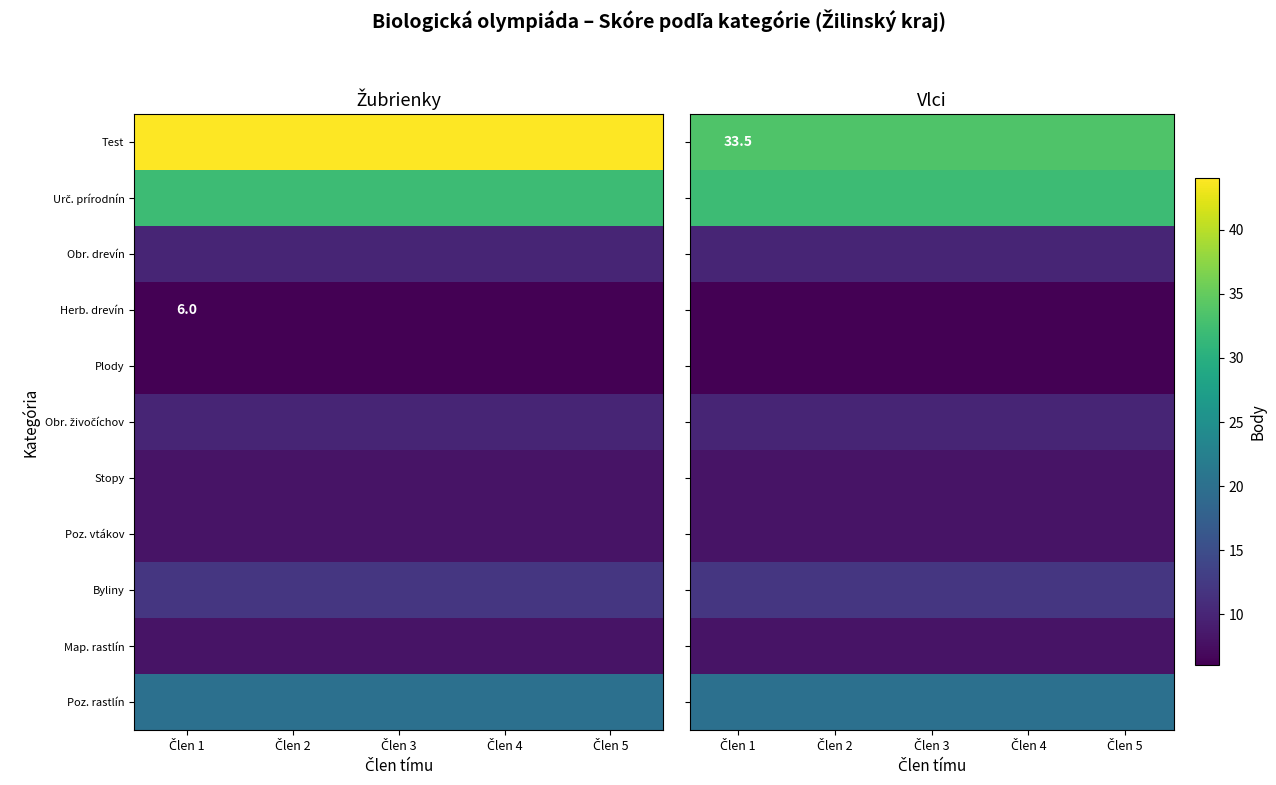

Which label corresponds to the smallest value in the chart?

Člen 1